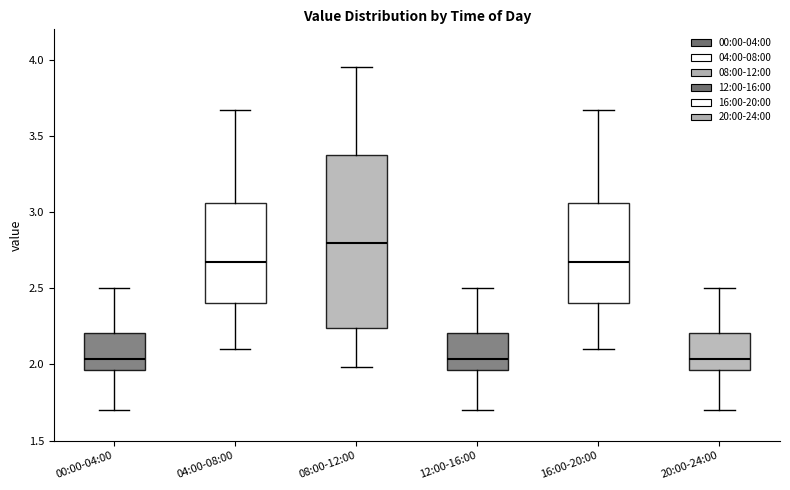

Reading left to right, transcribe this box plot: for each box, give where its median line is, the range the box spans, and where its two whiskers end, as read against the y-axis. The values are not printed on the chart, so give them approximately, as read against the axis.

00:00-04:00: median 2.05, box 1.95 to 2.20, whiskers 1.70 to 2.50
04:00-08:00: median 2.70, box 2.40 to 3.05, whiskers 2.10 to 3.65
08:00-12:00: median 2.80, box 2.25 to 3.40, whiskers 2.00 to 3.95
12:00-16:00: median 2.05, box 1.95 to 2.20, whiskers 1.70 to 2.50
16:00-20:00: median 2.70, box 2.40 to 3.05, whiskers 2.10 to 3.65
20:00-24:00: median 2.05, box 1.95 to 2.20, whiskers 1.70 to 2.50